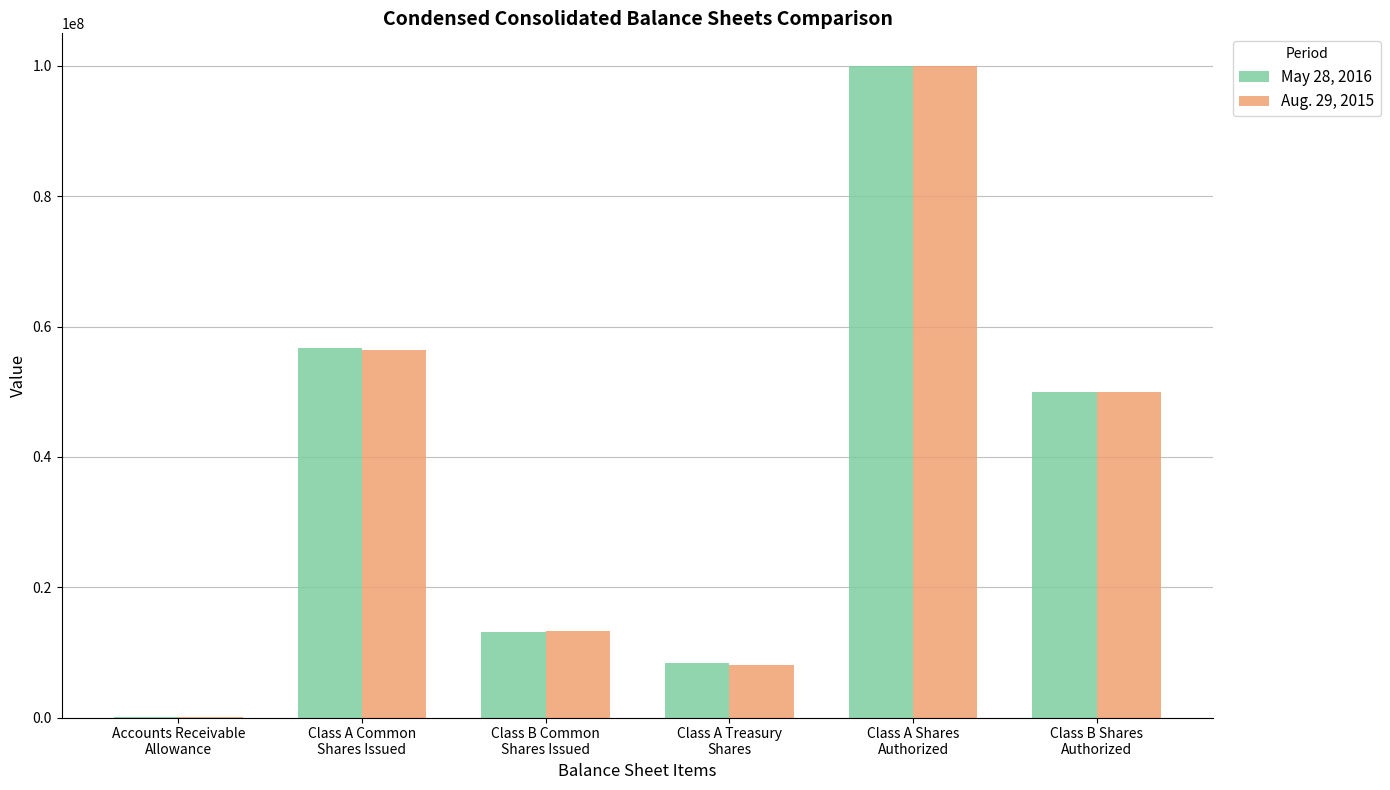

What are all the series names shown in the legend?

May 28, 2016, Aug. 29, 2015